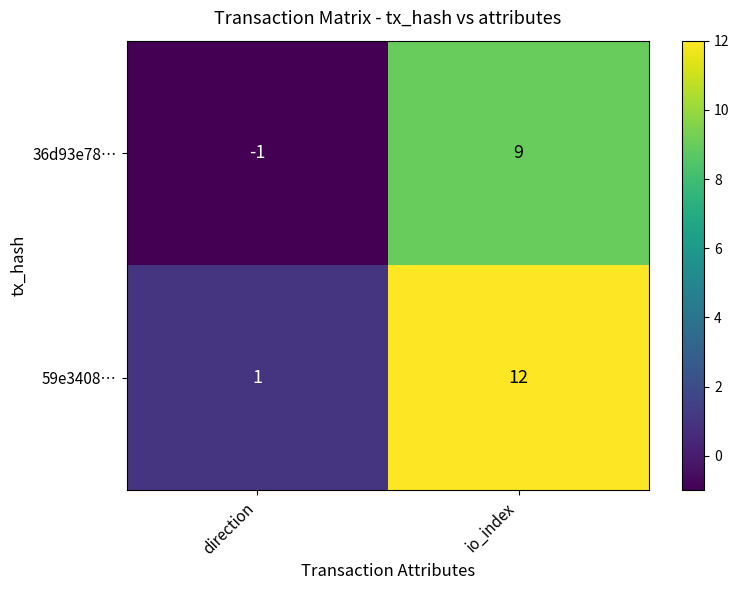

List the labels in order of 36d93e78… value, largest first.

io_index, direction